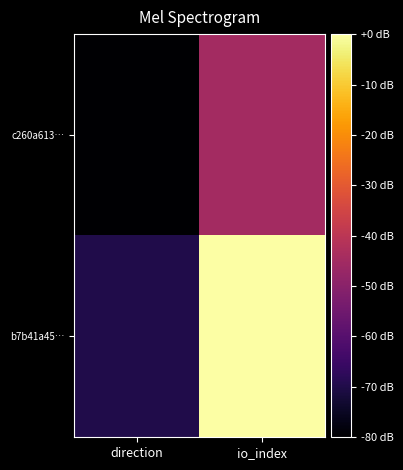

Reading left to right, list all the values displayed in this chart.

c260a613…: direction=-80	io_index=-45
b7b41a45…: direction=-70	io_index=0